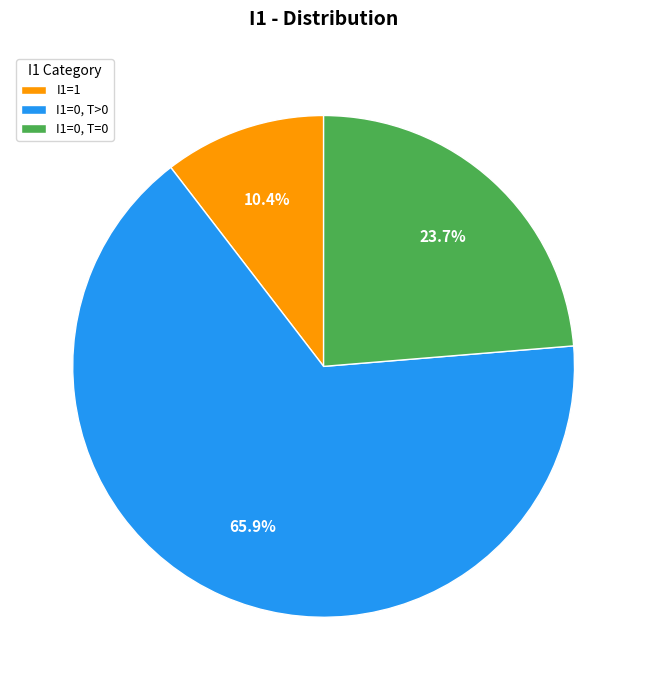

To the nearest percent, what percentage of the pie is I1=1?

10%